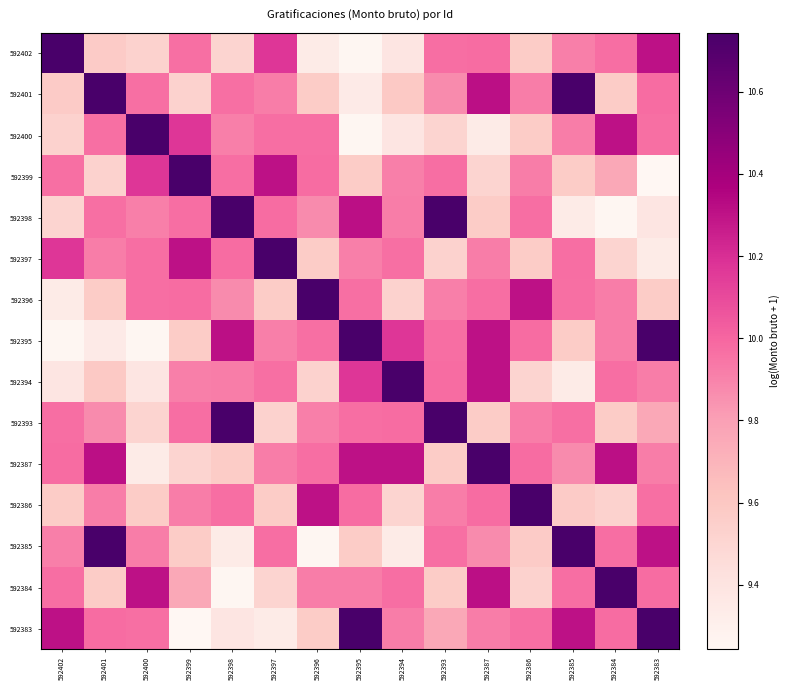

Reading right to left, list all the values displayed in this chart.

592402: 592383=10.3	592384=10.0	592385=9.9	592386=9.6	592387=10.0	592393=10.0	592394=9.4	592395=9.3	592396=9.3	592397=10.2	592398=9.5	592399=10.0	592400=9.5	592401=9.6	592402=10.7
592401: 592383=10.0	592384=9.6	592385=10.7	592386=9.9	592387=10.3	592393=9.9	592394=9.6	592395=9.3	592396=9.6	592397=9.9	592398=10.0	592399=9.5	592400=10.0	592401=10.7	592402=9.6
592400: 592383=10.0	592384=10.3	592385=9.9	592386=9.6	592387=9.3	592393=9.5	592394=9.4	592395=9.3	592396=10.0	592397=10.0	592398=9.9	592399=10.2	592400=10.7	592401=10.0	592402=9.5
592399: 592383=9.2	592384=9.8	592385=9.6	592386=9.9	592387=9.5	592393=10.0	592394=9.9	592395=9.6	592396=10.0	592397=10.3	592398=10.0	592399=10.7	592400=10.2	592401=9.5	592402=10.0
592398: 592383=9.4	592384=9.3	592385=9.3	592386=10.0	592387=9.6	592393=10.7	592394=9.9	592395=10.3	592396=9.9	592397=10.0	592398=10.7	592399=10.0	592400=9.9	592401=10.0	592402=9.5
592397: 592383=9.3	592384=9.5	592385=10.0	592386=9.6	592387=9.9	592393=9.5	592394=10.0	592395=9.9	592396=9.6	592397=10.7	592398=10.0	592399=10.3	592400=10.0	592401=9.9	592402=10.2
592396: 592383=9.6	592384=9.9	592385=10.0	592386=10.3	592387=10.0	592393=9.9	592394=9.5	592395=10.0	592396=10.7	592397=9.6	592398=9.9	592399=10.0	592400=10.0	592401=9.6	592402=9.3
592395: 592383=10.7	592384=9.9	592385=9.6	592386=10.0	592387=10.3	592393=10.0	592394=10.2	592395=10.7	592396=10.0	592397=9.9	592398=10.3	592399=9.6	592400=9.3	592401=9.3	592402=9.3
592394: 592383=9.9	592384=10.0	592385=9.3	592386=9.5	592387=10.3	592393=10.0	592394=10.7	592395=10.2	592396=9.5	592397=10.0	592398=9.9	592399=9.9	592400=9.4	592401=9.6	592402=9.4
592393: 592383=9.8	592384=9.6	592385=10.0	592386=9.9	592387=9.6	592393=10.7	592394=10.0	592395=10.0	592396=9.9	592397=9.5	592398=10.7	592399=10.0	592400=9.5	592401=9.9	592402=10.0
592387: 592383=9.9	592384=10.3	592385=9.9	592386=10.0	592387=10.7	592393=9.6	592394=10.3	592395=10.3	592396=10.0	592397=9.9	592398=9.6	592399=9.5	592400=9.3	592401=10.3	592402=10.0
592386: 592383=10.0	592384=9.5	592385=9.6	592386=10.7	592387=10.0	592393=9.9	592394=9.5	592395=10.0	592396=10.3	592397=9.6	592398=10.0	592399=9.9	592400=9.6	592401=9.9	592402=9.6
592385: 592383=10.3	592384=10.0	592385=10.7	592386=9.6	592387=9.9	592393=10.0	592394=9.3	592395=9.6	592396=9.3	592397=10.0	592398=9.3	592399=9.6	592400=9.9	592401=10.7	592402=9.9
592384: 592383=10.0	592384=10.7	592385=10.0	592386=9.5	592387=10.3	592393=9.6	592394=10.0	592395=9.9	592396=9.9	592397=9.5	592398=9.3	592399=9.8	592400=10.3	592401=9.6	592402=10.0
592383: 592383=10.7	592384=10.0	592385=10.3	592386=10.0	592387=9.9	592393=9.8	592394=9.9	592395=10.7	592396=9.6	592397=9.3	592398=9.4	592399=9.2	592400=10.0	592401=10.0	592402=10.3